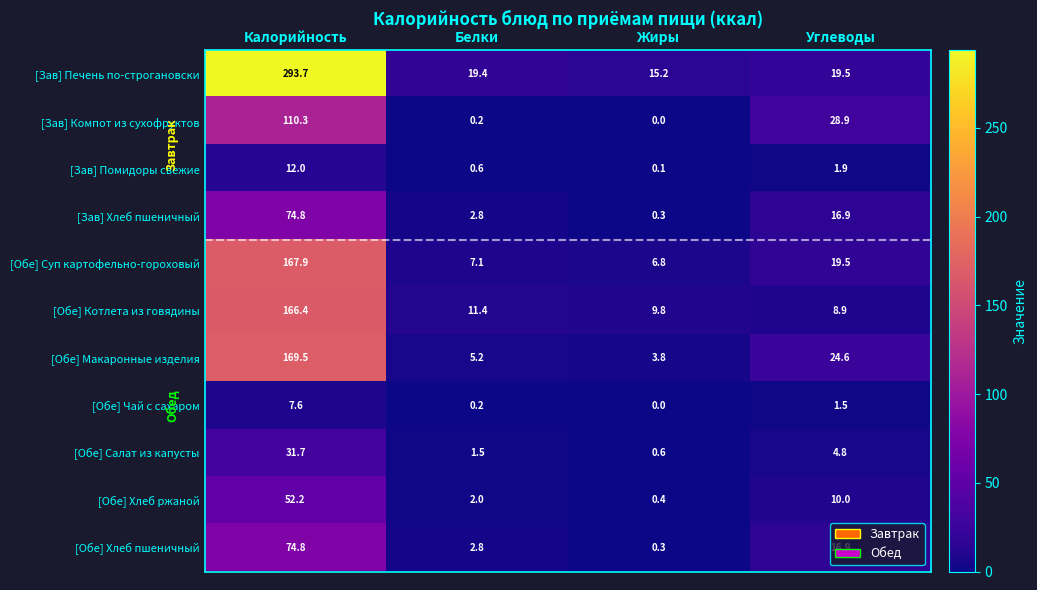

Read the [Зав] Компот из сухофруктов value at Калорийность.

110.3